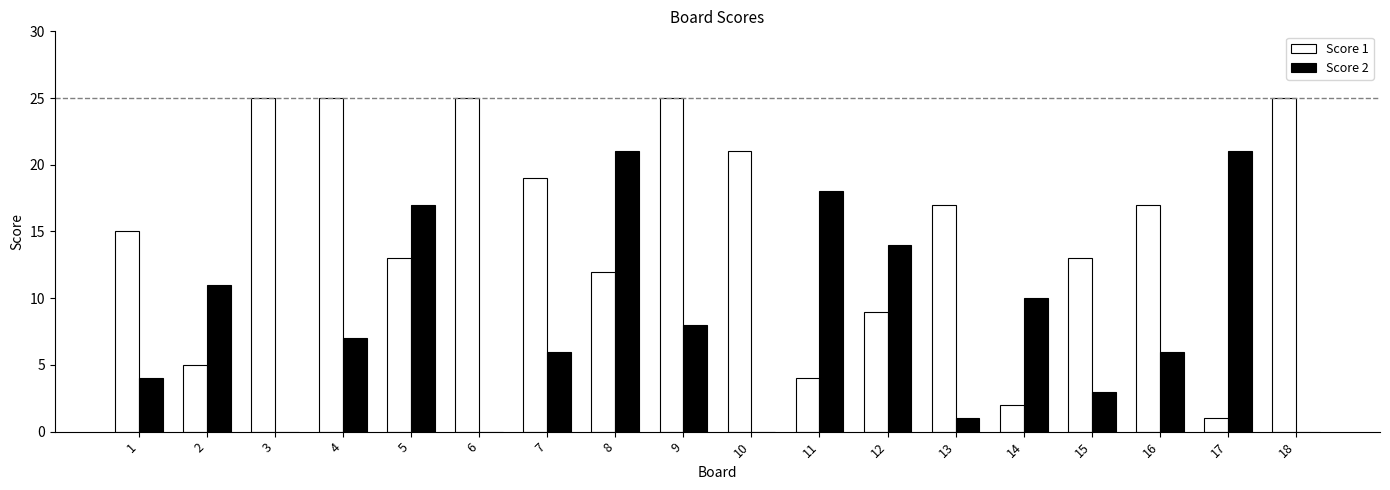

What is the total value across all series at 14?

12